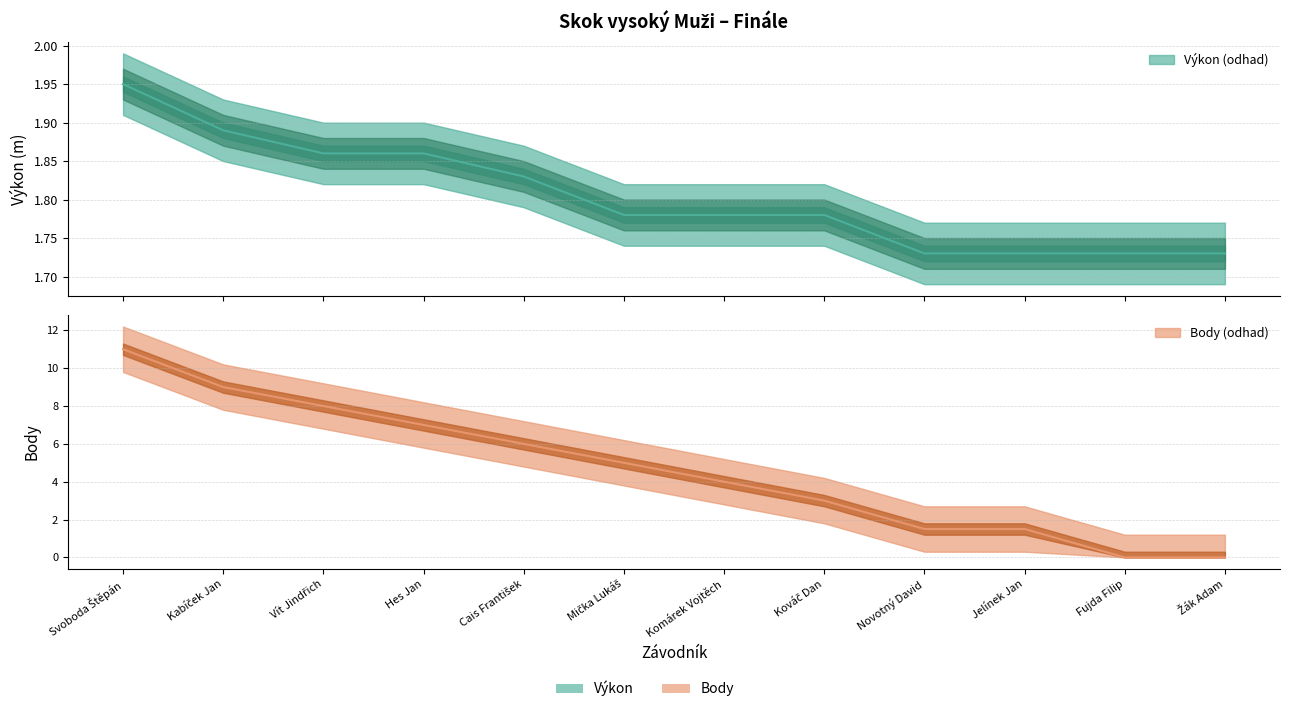

What is the label of the 2nd point from the right?

Fujda Filip